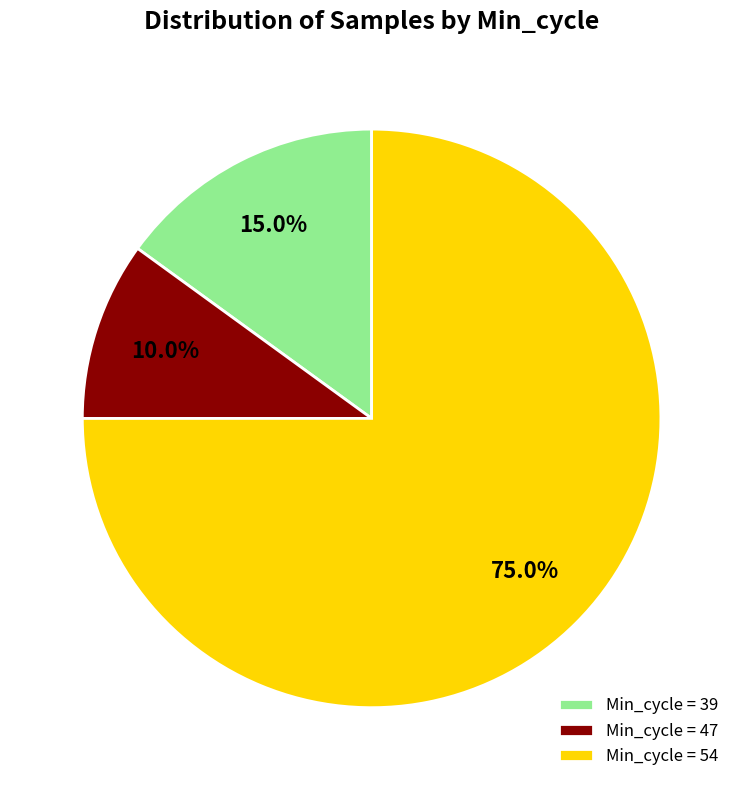

Between Min_cycle = 47 and Min_cycle = 39, which is larger?

Min_cycle = 39